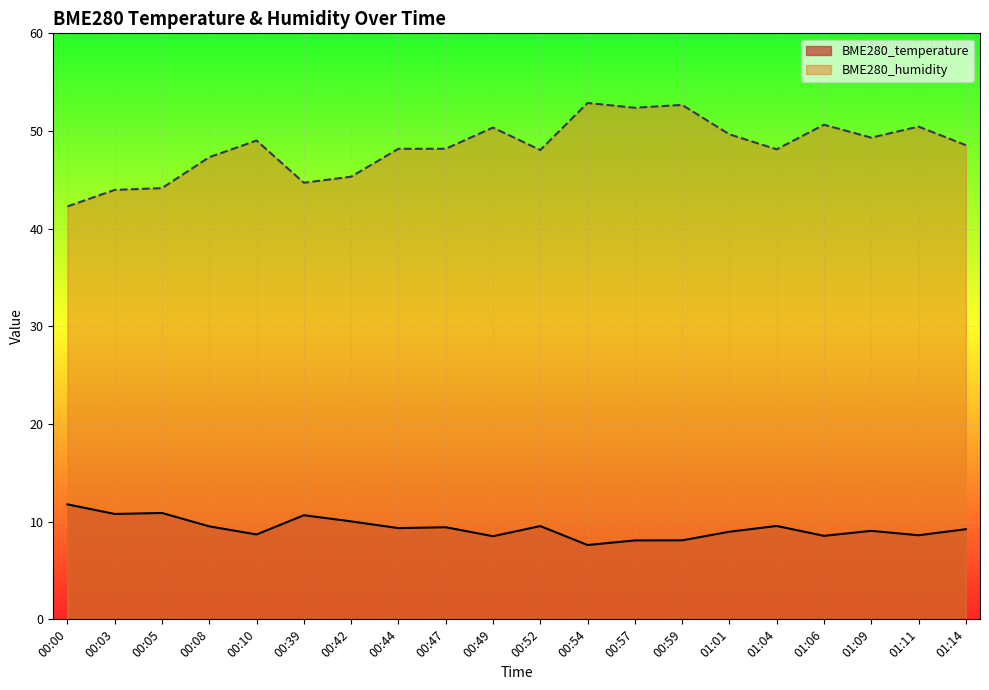

Between 00:44 and 01:01, which is larger?

00:44